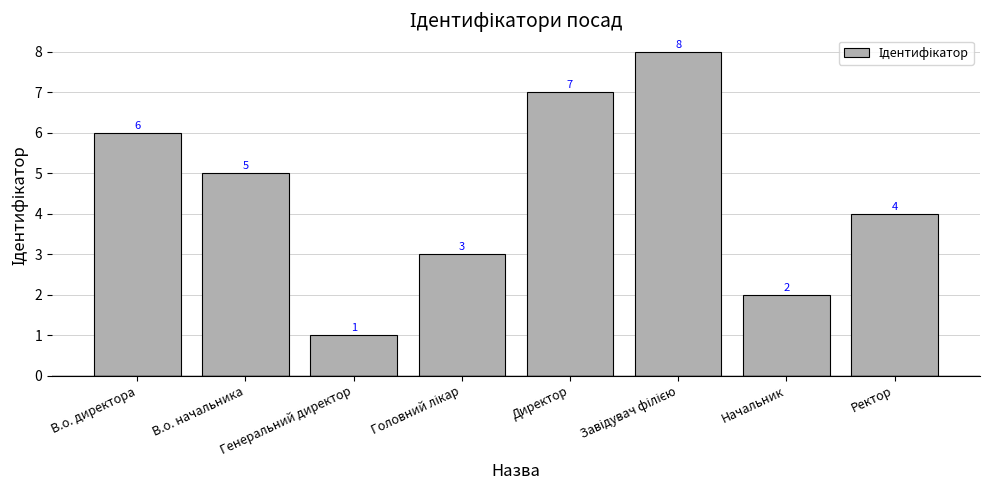

Reading right to left, extract all data points from this chart.

4	2	8	7	3	1	5	6